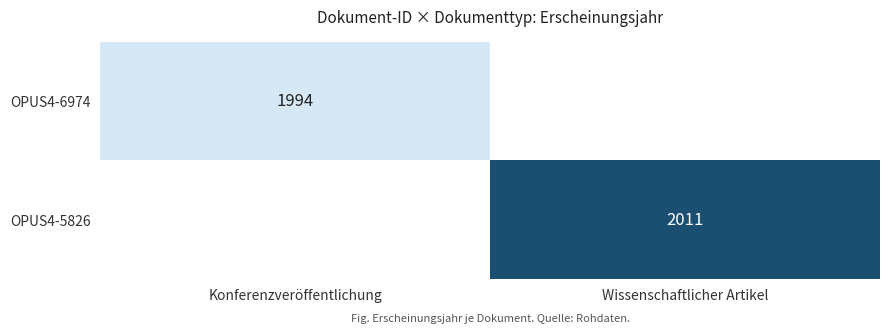

The value of OPUS4-5826 at Wissenschaftlicher Artikel is 2011. True or false?

True